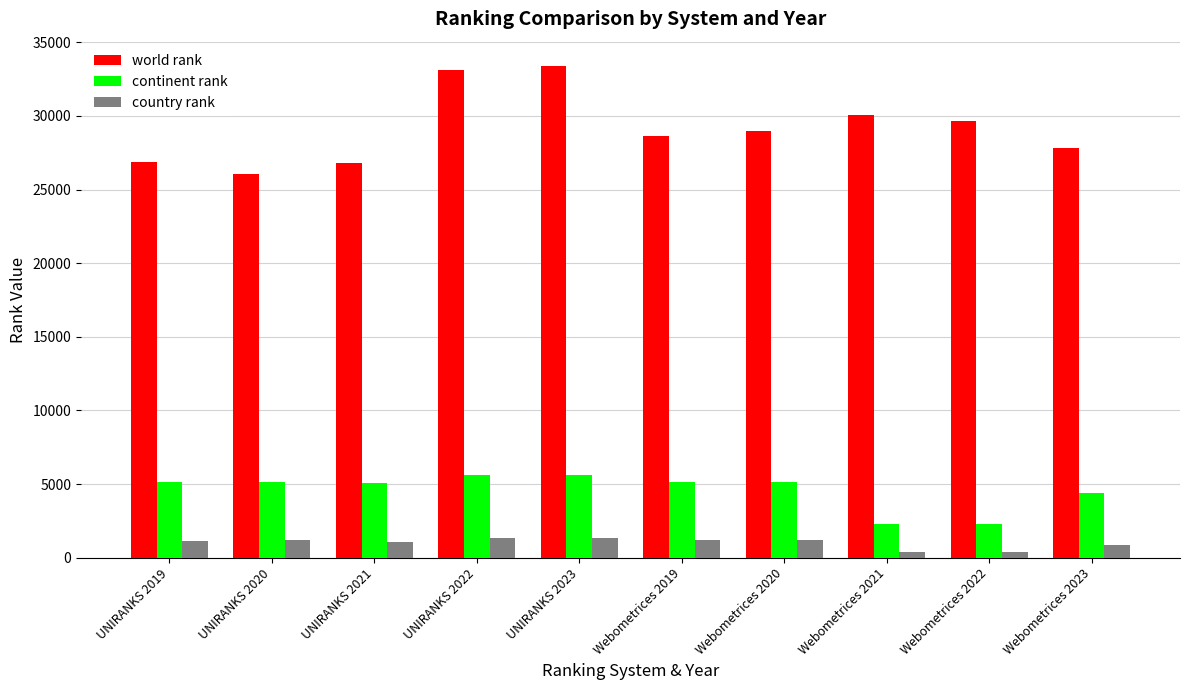

What is the minimum value for world rank?

26066